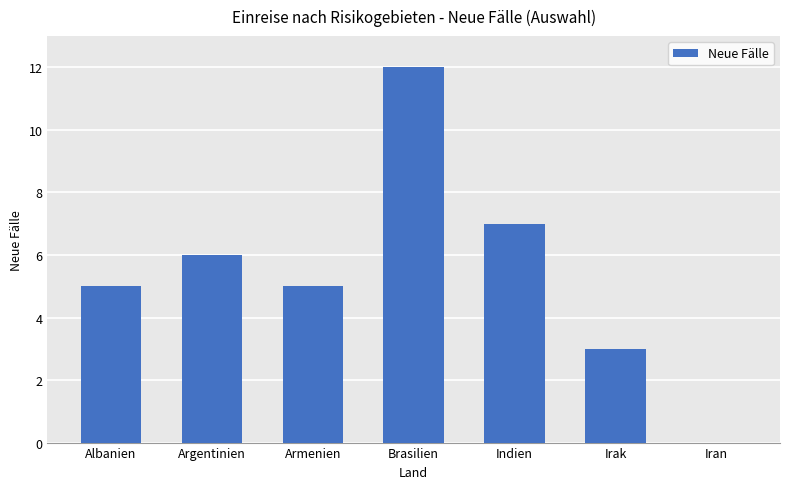

Reading left to right, list all the values displayed in this chart.

Albanien=5	Argentinien=6	Armenien=5	Brasilien=12	Indien=7	Irak=3	Iran=0